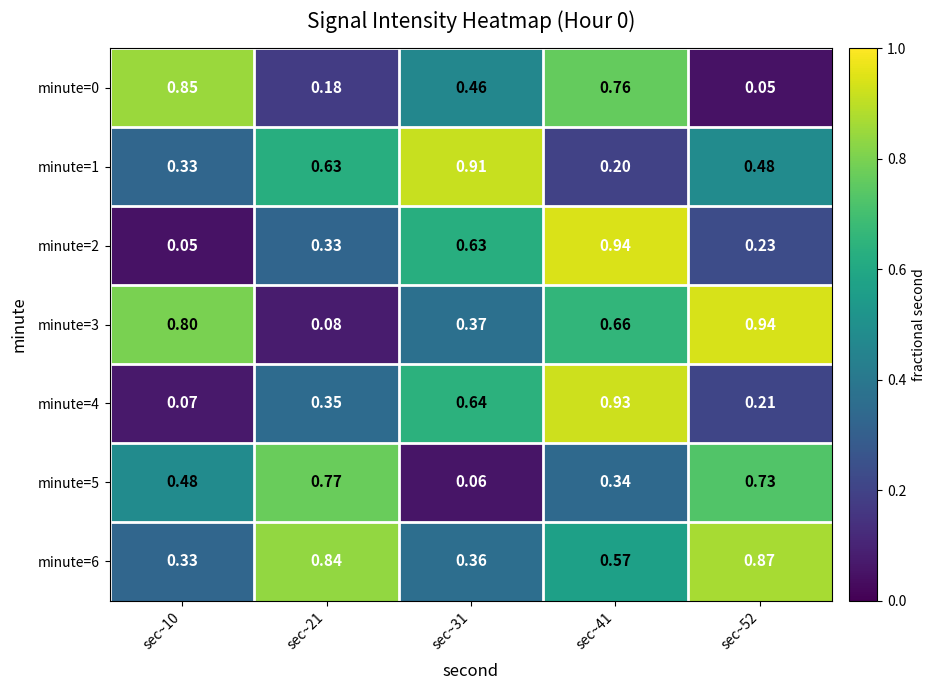

What is the difference between the highest and lowest values at sec~10?

0.8